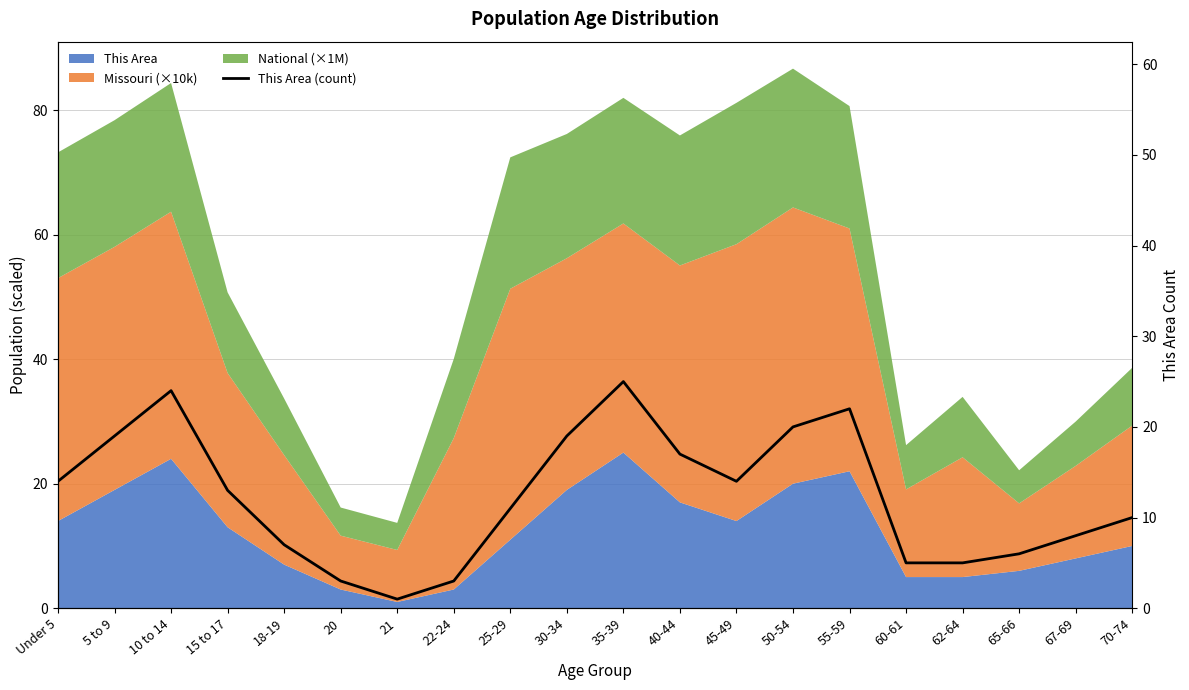

Rank the categories by value from highest to lowest.

35-39, 10 to 14, 55-59, 50-54, 5 to 9, 30-34, 40-44, Under 5, 45-49, 15 to 17, 25-29, 70-74, 67-69, 18-19, 65-66, 60-61, 62-64, 20, 22-24, 21